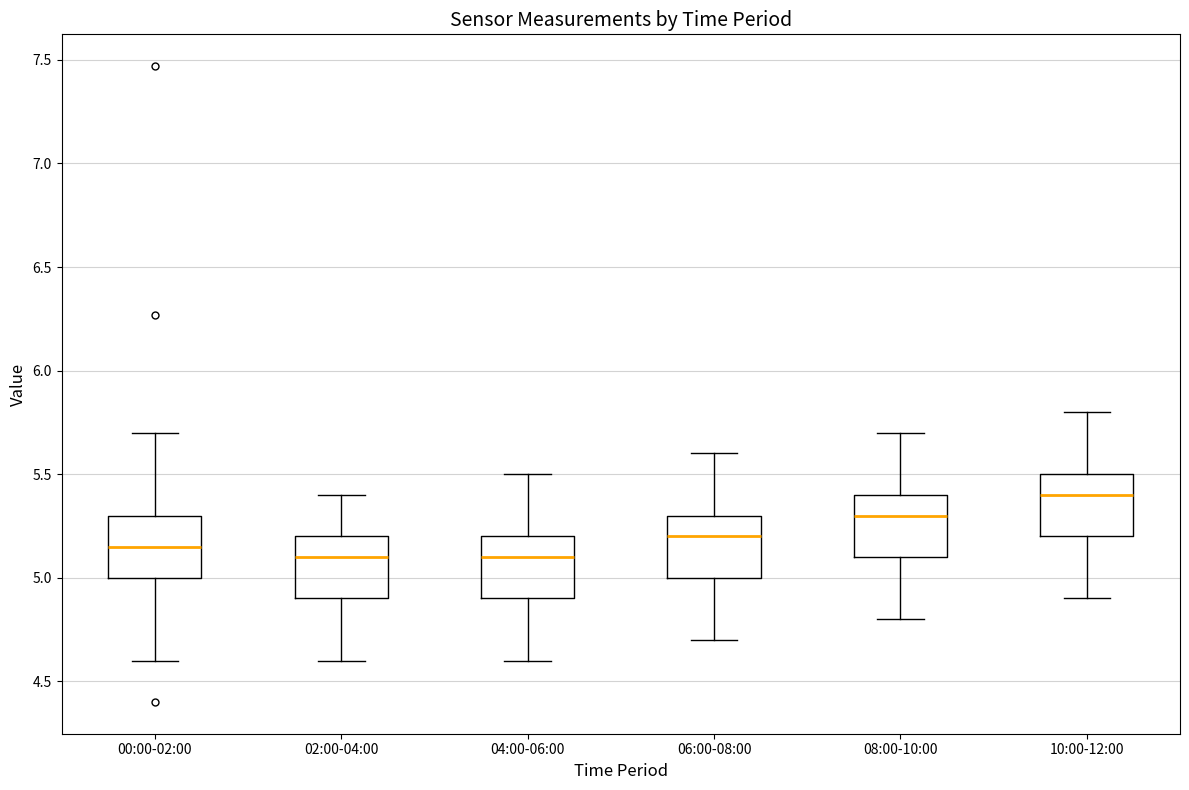

Where is the lower edge of the box for 04:00-06:00 on the y-axis? The values are not printed on the chart, so give them approximately, as read against the axis.

4.90